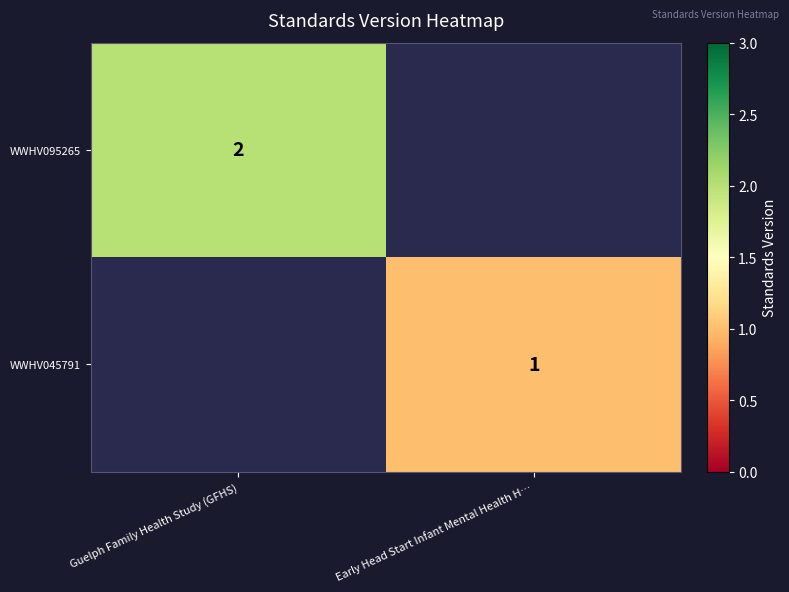

Is it true that WWHV095265 equals 3 at Guelph Family Health Study (GFHS)?

False